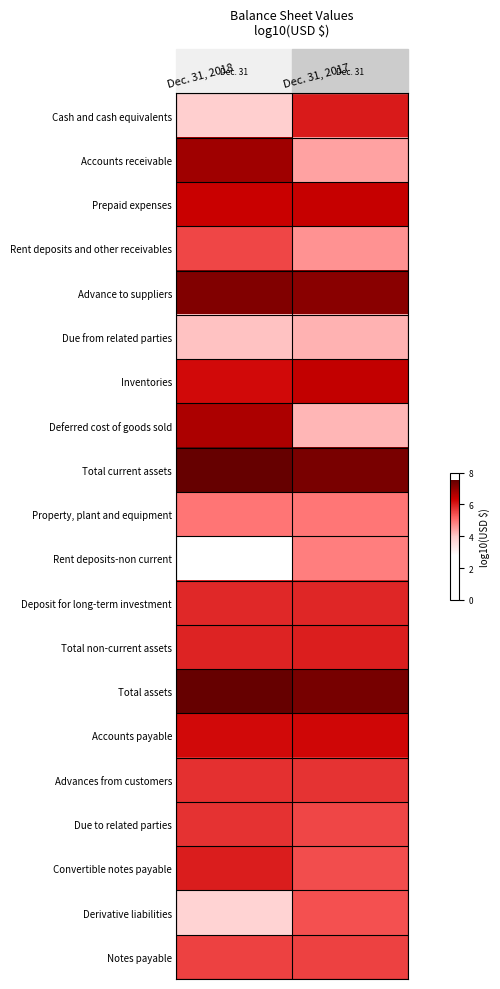

What is the difference between the highest and lowest values at Dec. 31, 2018?

4.7